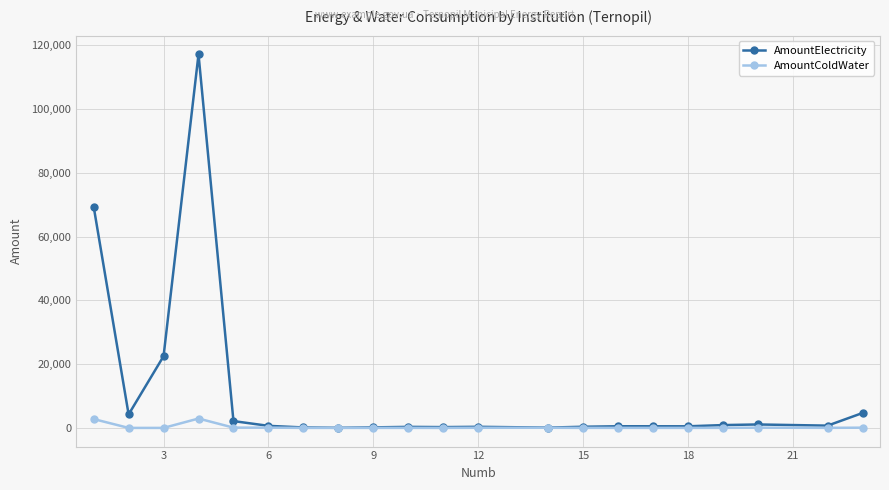

True or false: AmountColdWater has more than 0 points higher than both neighbors.

True